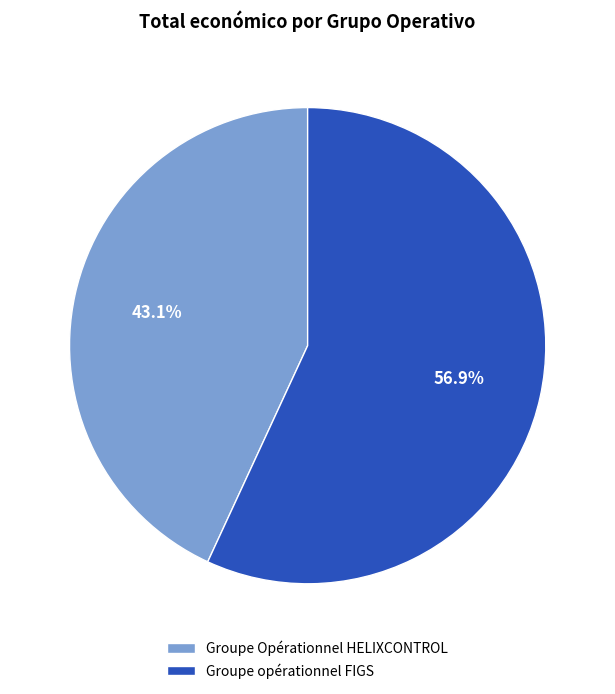

Count the number of slices in the pie.

2